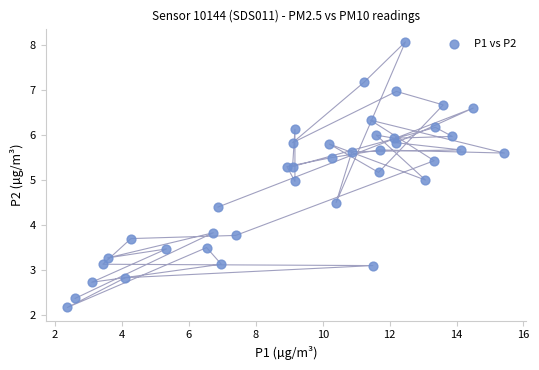

What is the range of X values (max minus min)?

13.1